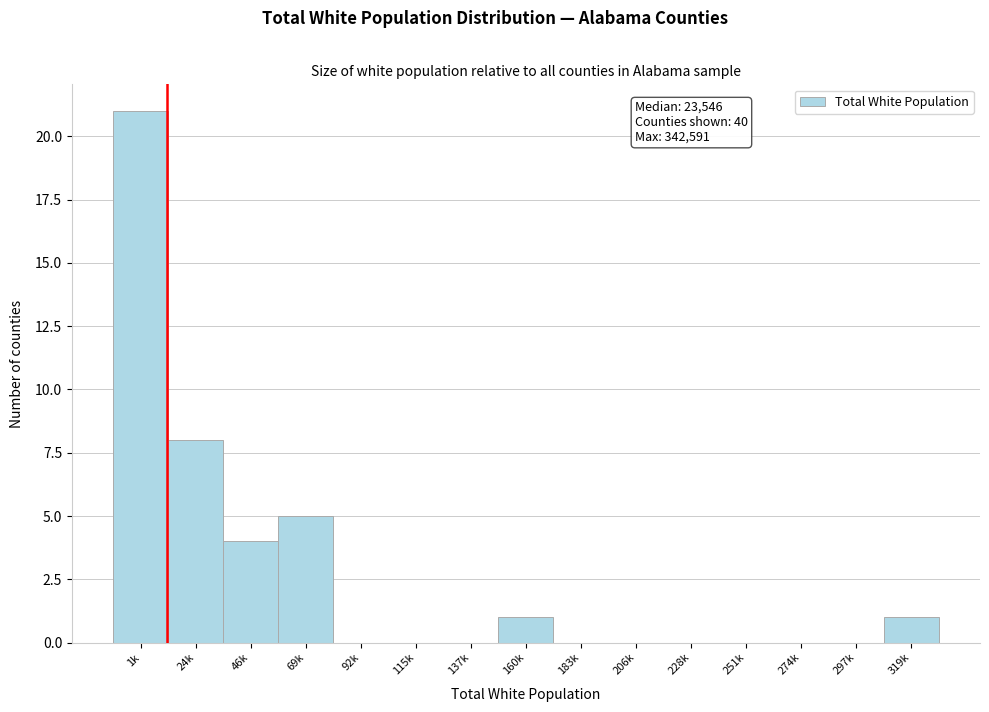

Reading left to right, transcribe all the data shown in this chart.

1k=21	24k=8	46k=4	69k=5	92k=0	115k=0	137k=0	160k=1	183k=0	206k=0	228k=0	251k=0	274k=0	297k=0	319k=1